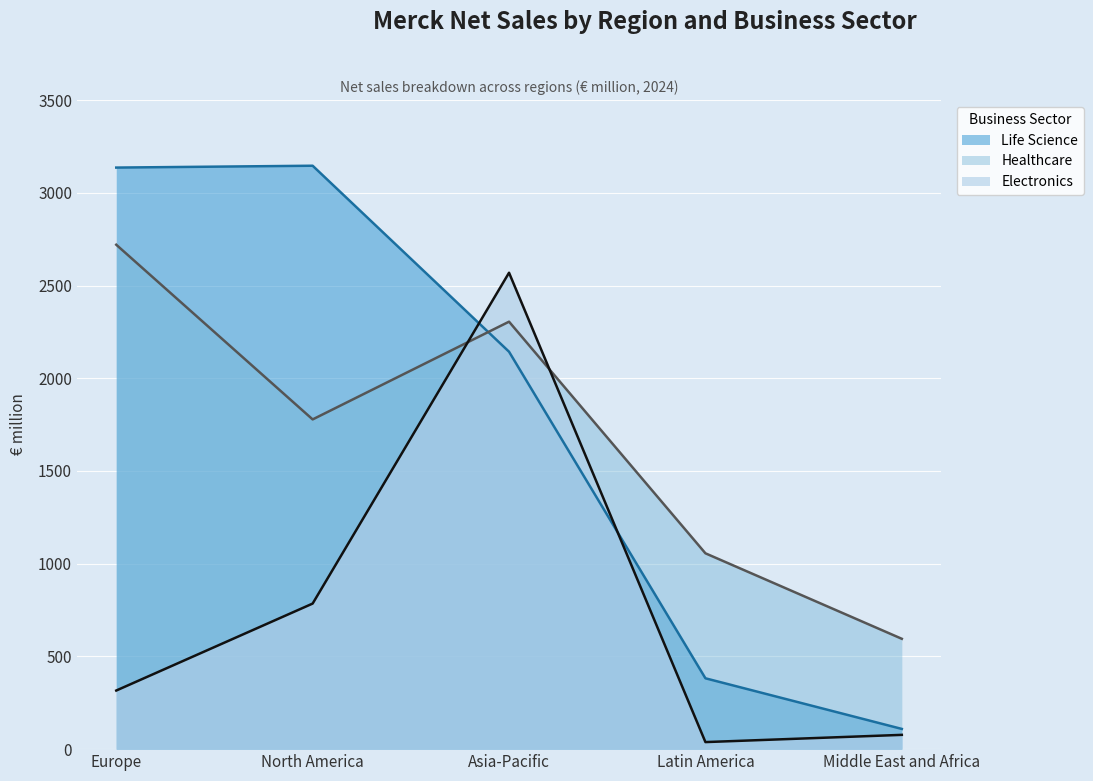

At which label does Electronics reach its peak?

Asia-Pacific